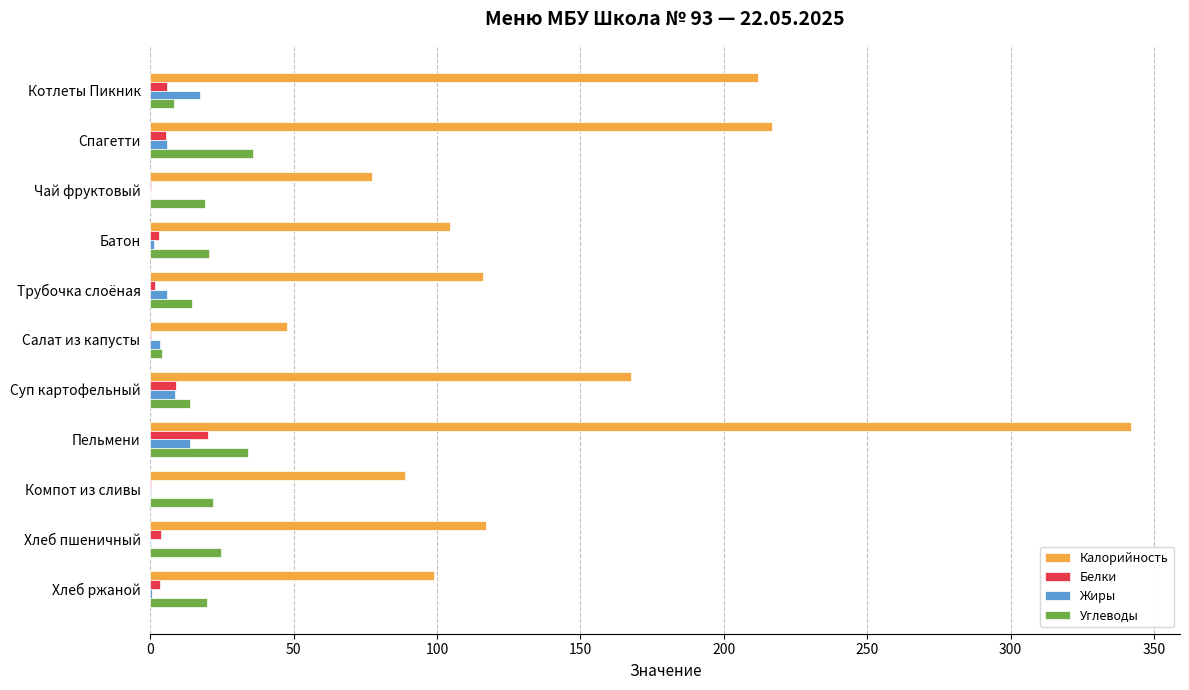

Is it true that Углеводы equals 8.3 at Котлеты Пикник?

True